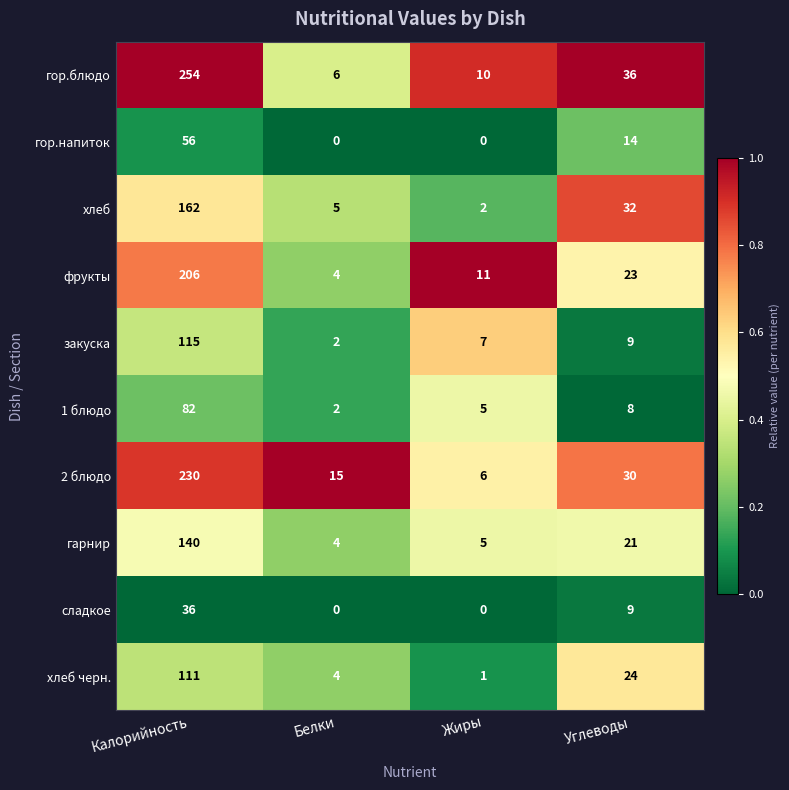

What is the greatest value displayed?

254